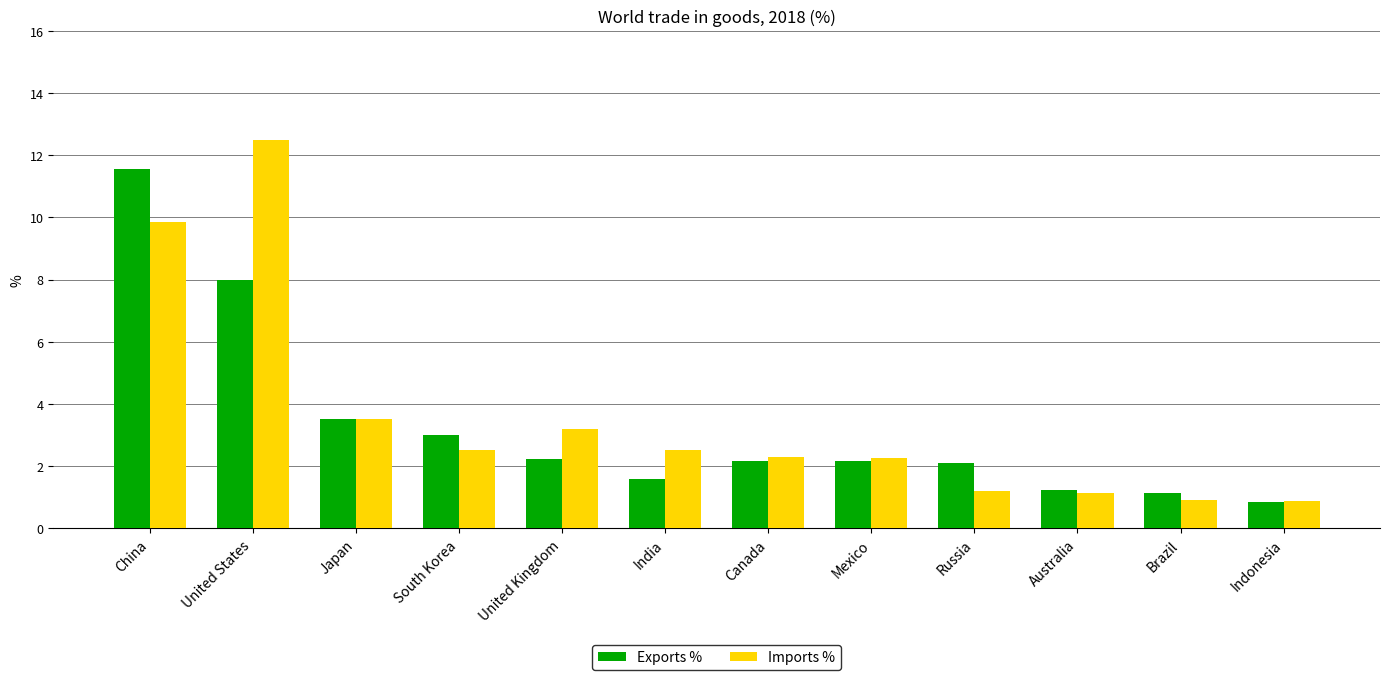

Which category has the highest value in the Imports % series?

United States